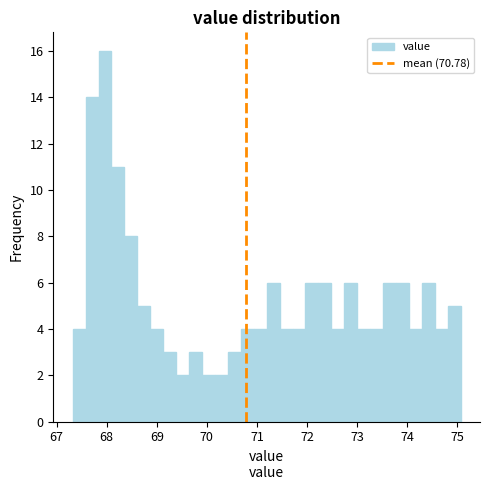

Around what value on the x-axis is the tallest bar? Give the approximate position of its centre, as read against the axis.

68.0